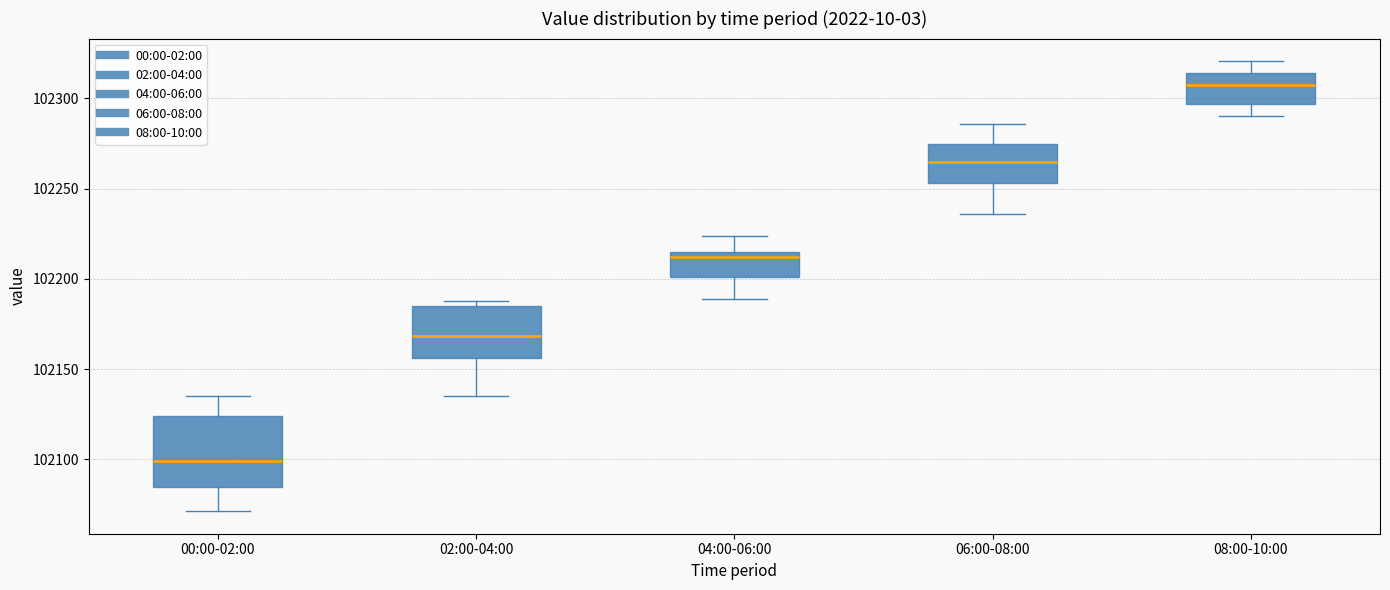

Which box's median line is the lowest?

00:00-02:00